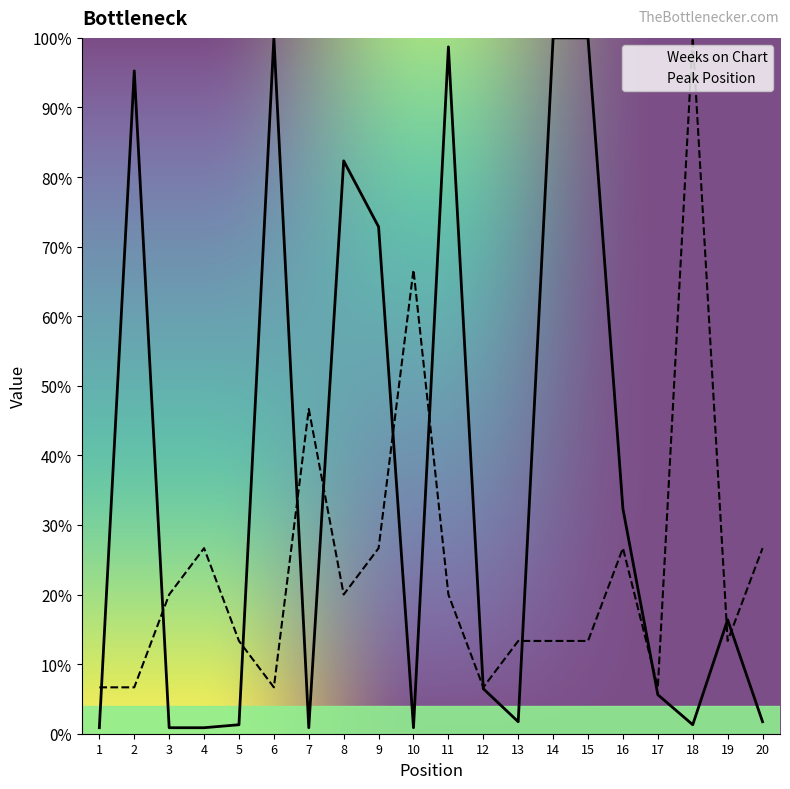

Between 10 and 5, which is larger?

5